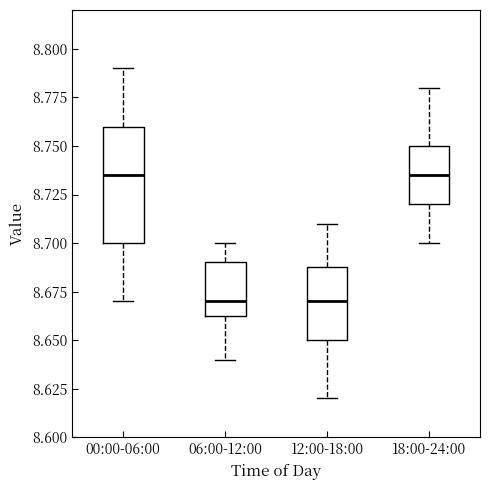

Reading left to right, read every box against the y-axis: the position of its median line, the range the box covers, and the ends of its whiskers. The values are not printed on the chart, so give them approximately, as read against the axis.

00:00-06:00: median 8.735, box 8.700 to 8.760, whiskers 8.670 to 8.790
06:00-12:00: median 8.670, box 8.665 to 8.690, whiskers 8.640 to 8.700
12:00-18:00: median 8.670, box 8.650 to 8.690, whiskers 8.620 to 8.710
18:00-24:00: median 8.735, box 8.720 to 8.750, whiskers 8.700 to 8.780